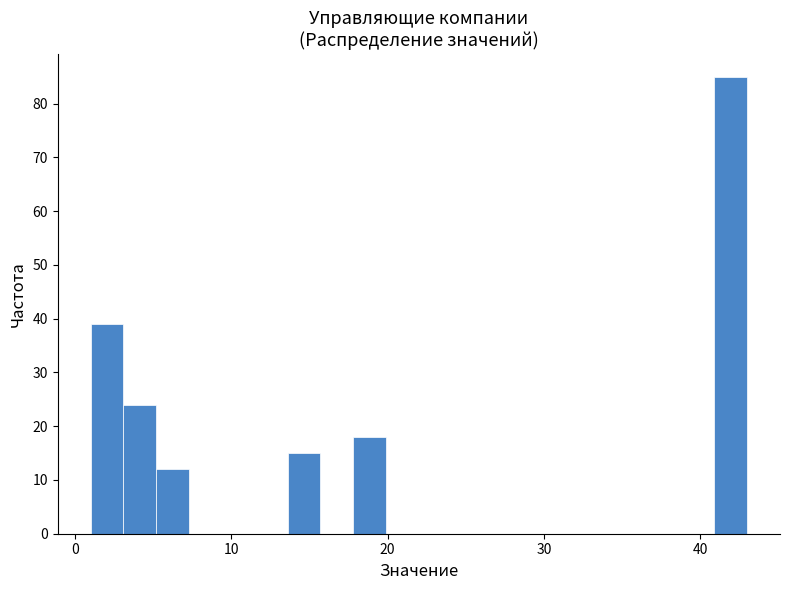

Around what value on the x-axis is the tallest bar? Give the approximate position of its centre, as read against the axis.

42